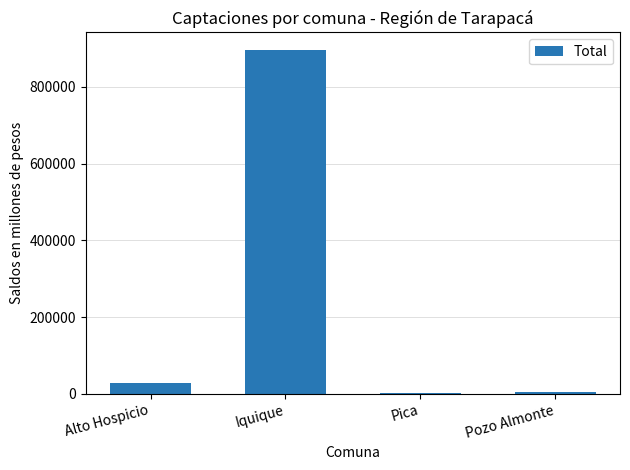

At which category does the chart reach its peak across all series?

Iquique